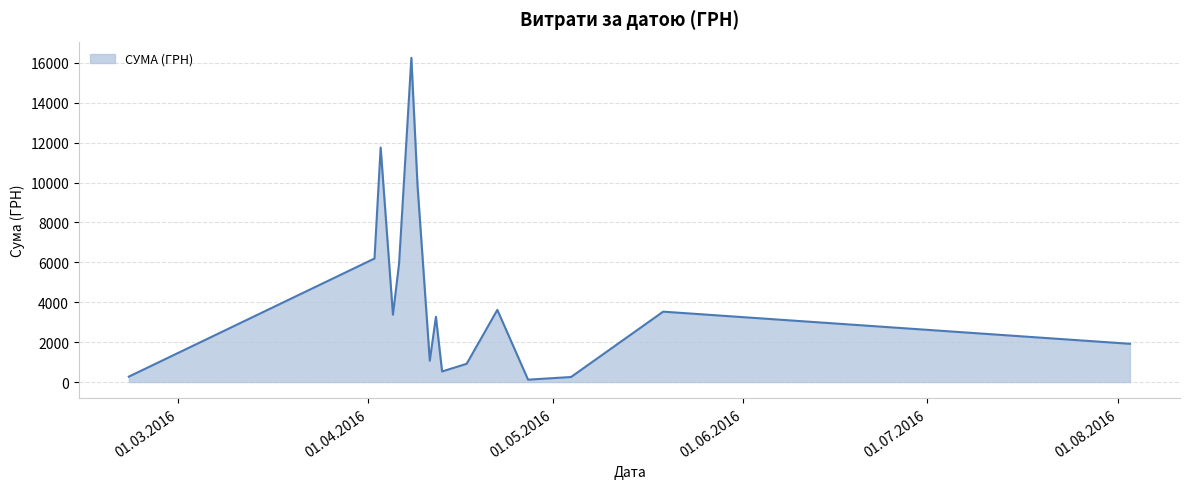

What is the maximum value shown in the chart?

16256.5